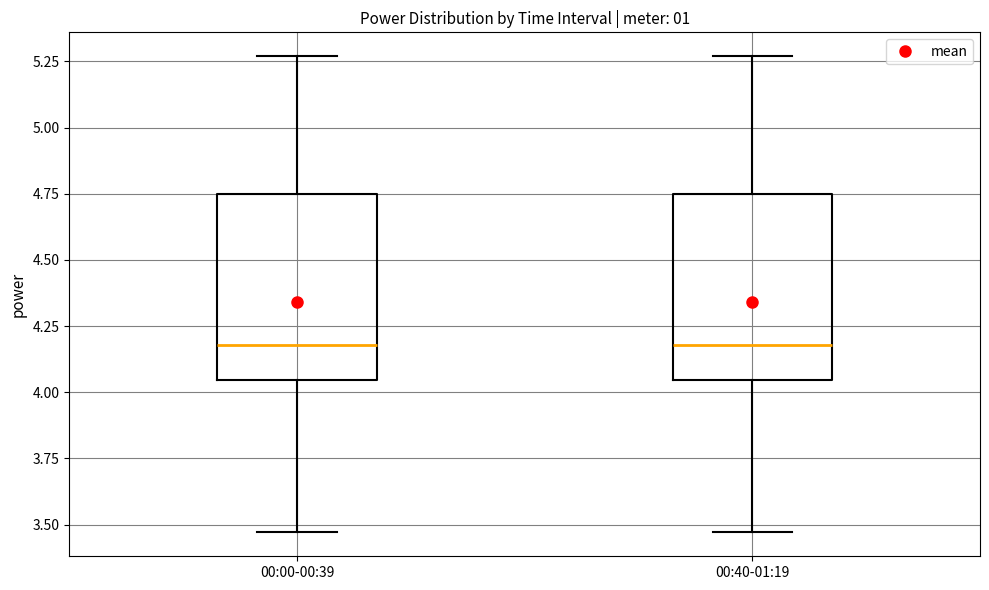

Reading left to right, transcribe this box plot: for each box, give where its median line is, the range the box spans, and where its two whiskers end, as read against the y-axis. The values are not printed on the chart, so give them approximately, as read against the axis.

00:00-00:39: median 4.20, box 4.05 to 4.75, whiskers 3.45 to 5.25
00:40-01:19: median 4.20, box 4.05 to 4.75, whiskers 3.45 to 5.25